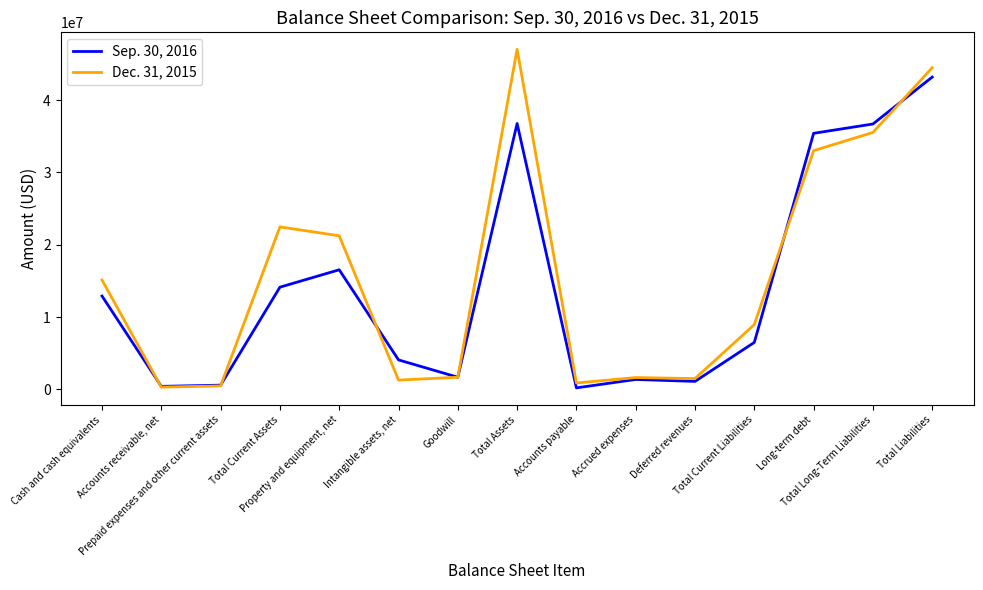

What is the minimum value for Dec. 31, 2015?

308551